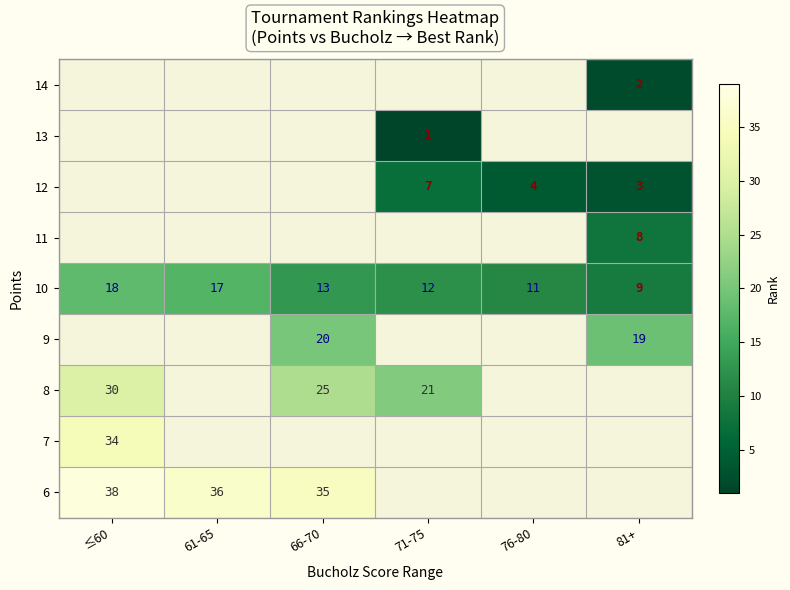

The 7 series shows 34 at ≤60. True or false?

True